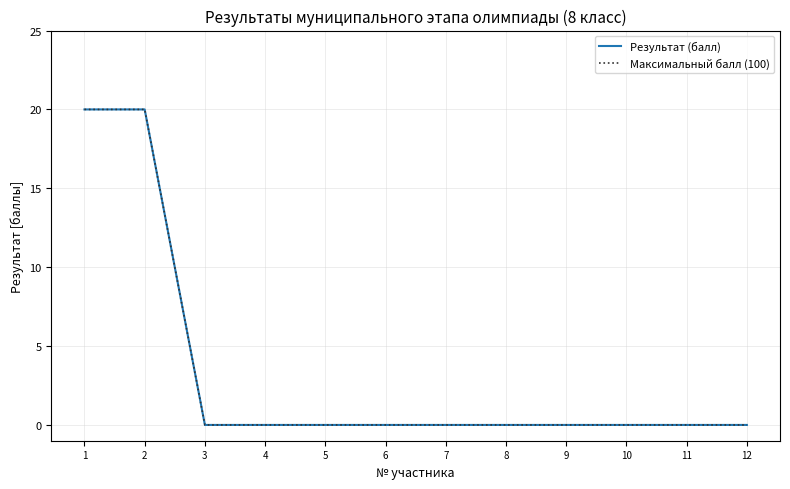

Is the value of Результат (балл) at 1 greater than the value of Максимальный балл (100) at 7?

Yes